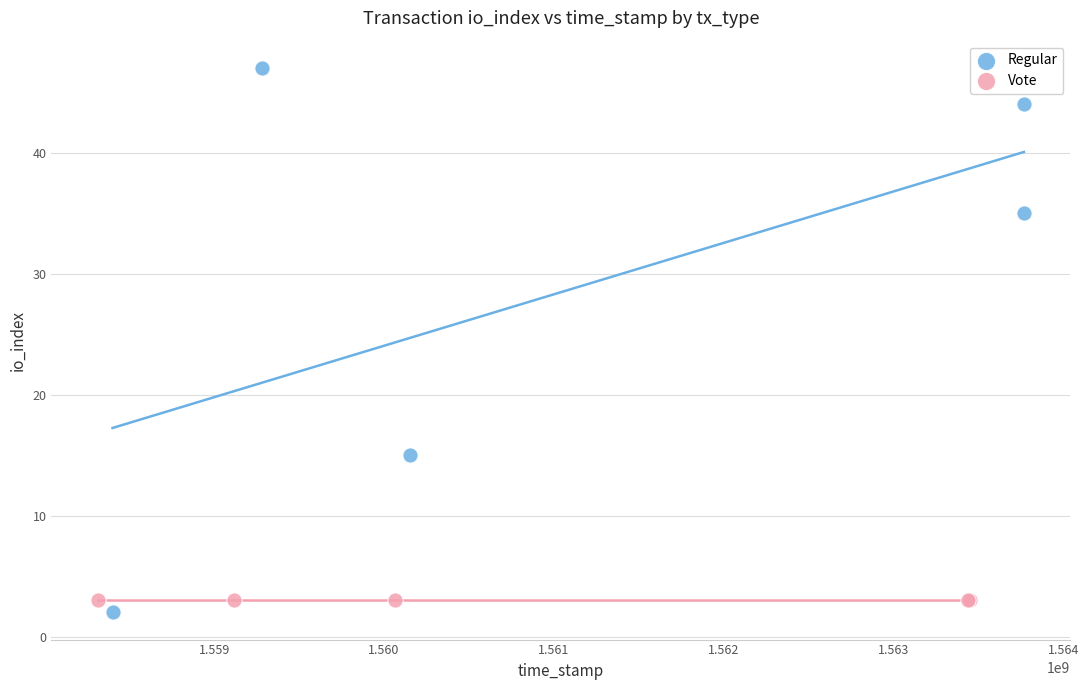

Which series reaches the minimum Y coordinate?

Regular